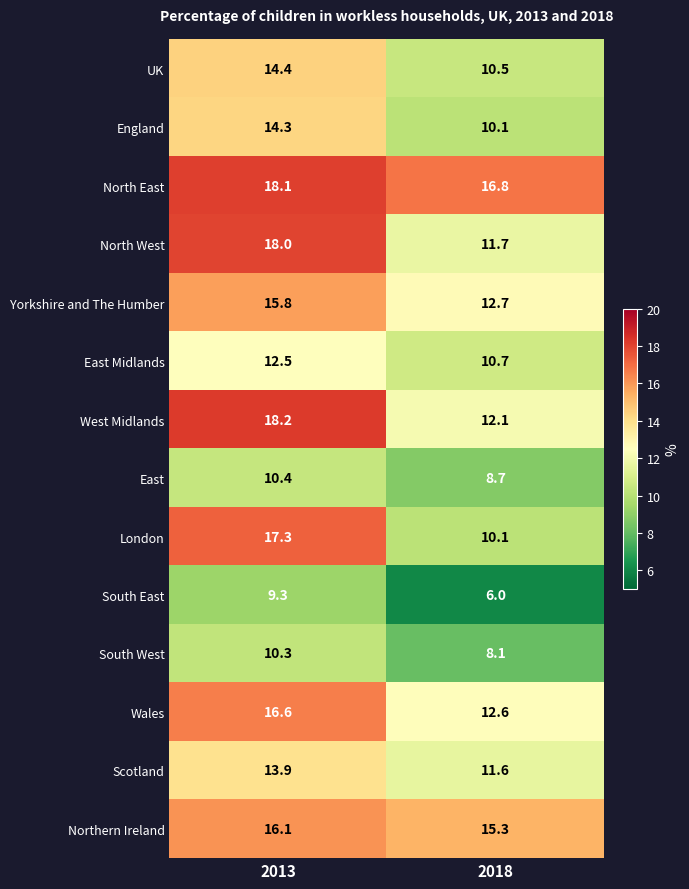

At 2013, list the series in order from largest to smallest.

West Midlands, North East, North West, London, Wales, Northern Ireland, Yorkshire and The Humber, UK, England, Scotland, East Midlands, East, South West, South East